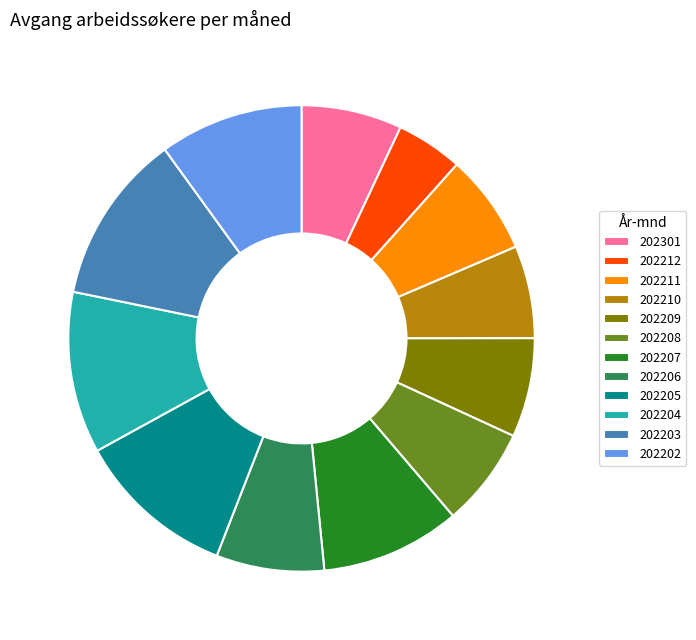

Which slice is the smallest?

202212